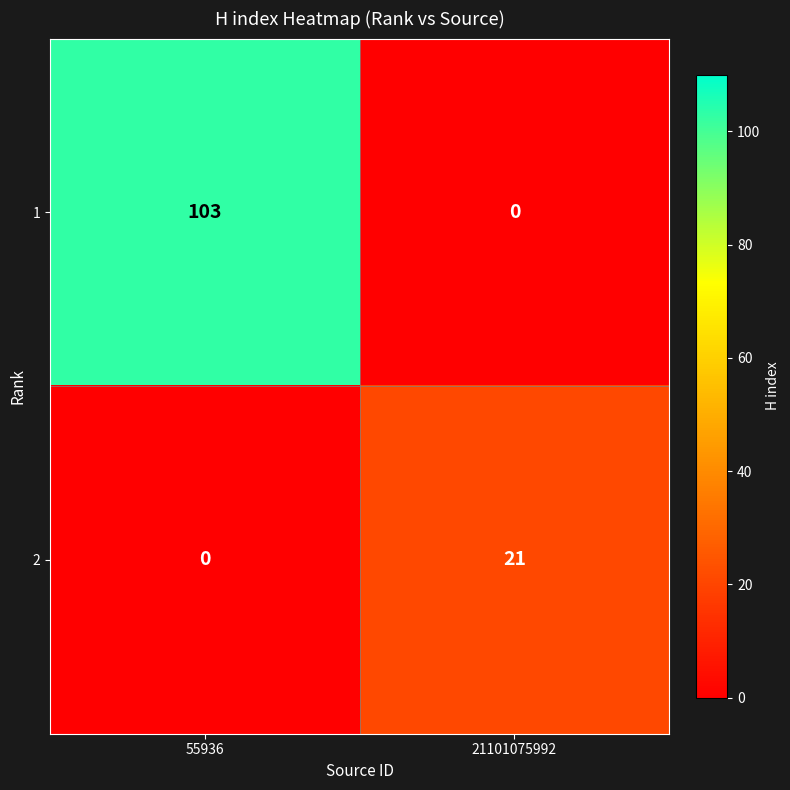

At how many categories does at least one series exceed 7?

2